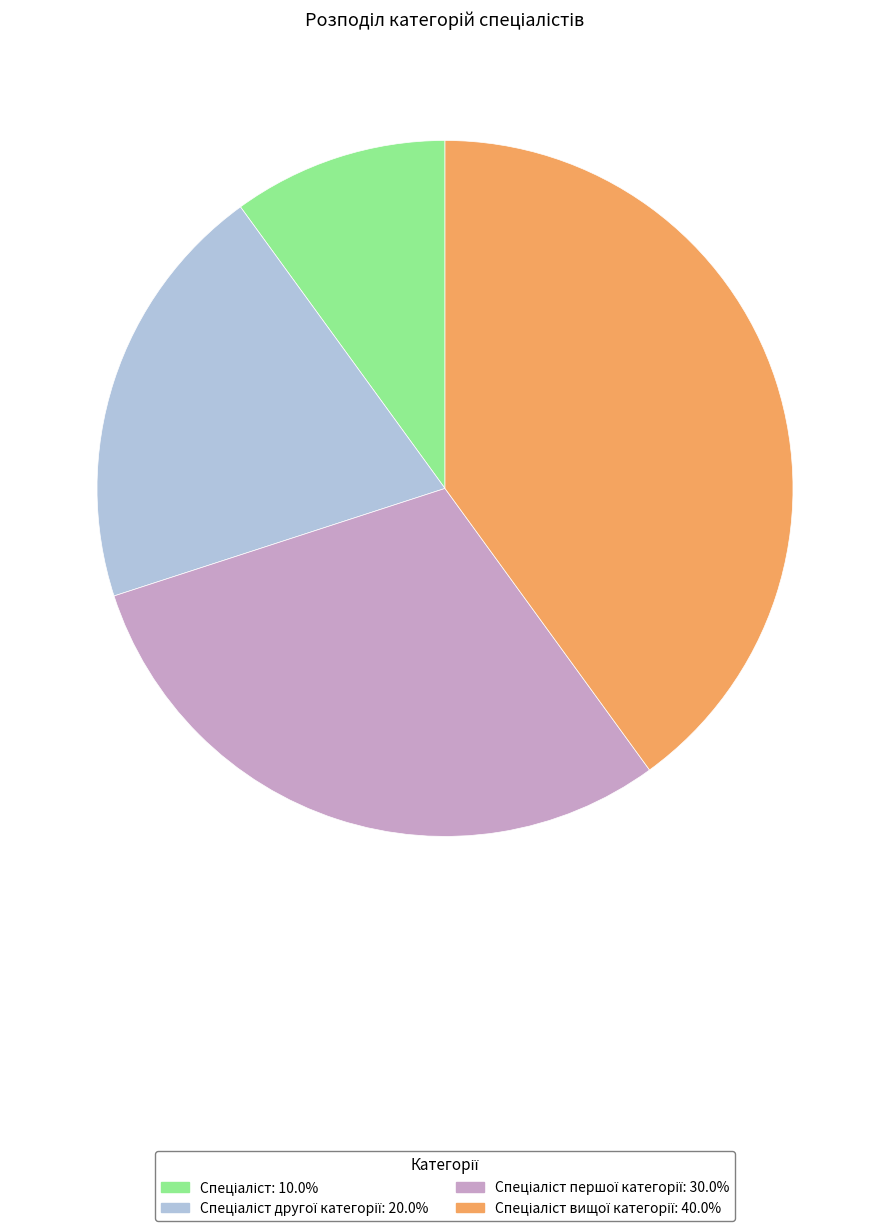

Is there any slice that represents more than half of the pie?

No